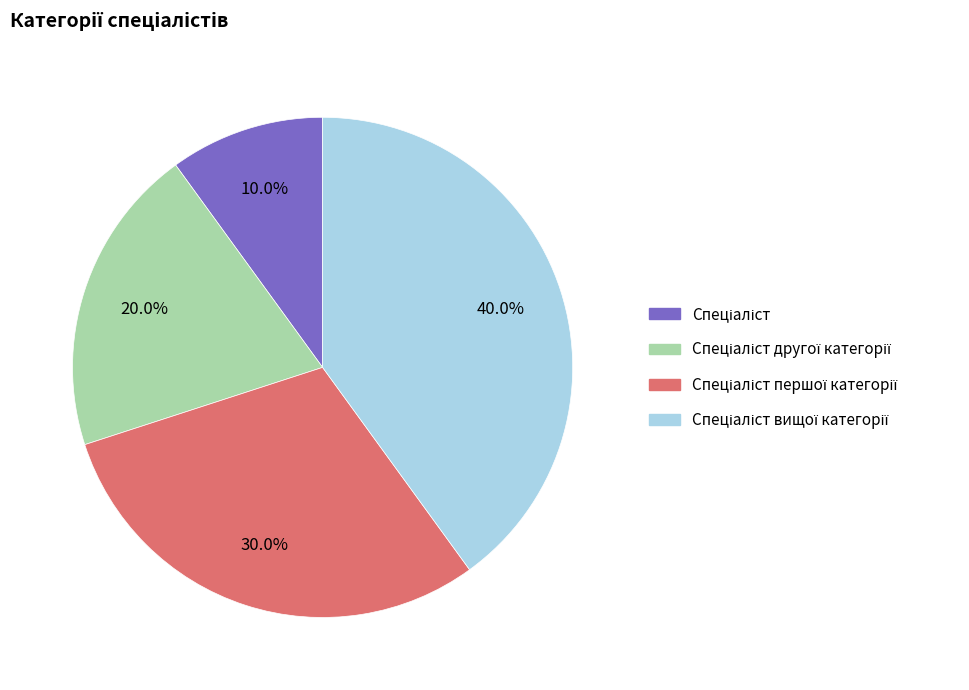

Does any single category account for the majority?

No